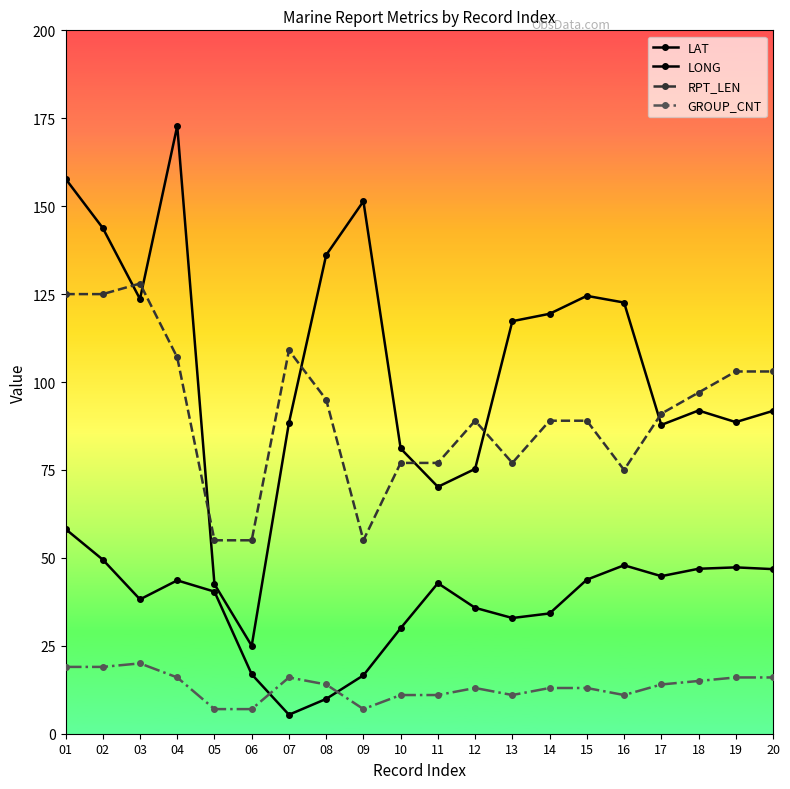

True or false: GROUP_CNT and RPT_LEN intersect in this chart.

False